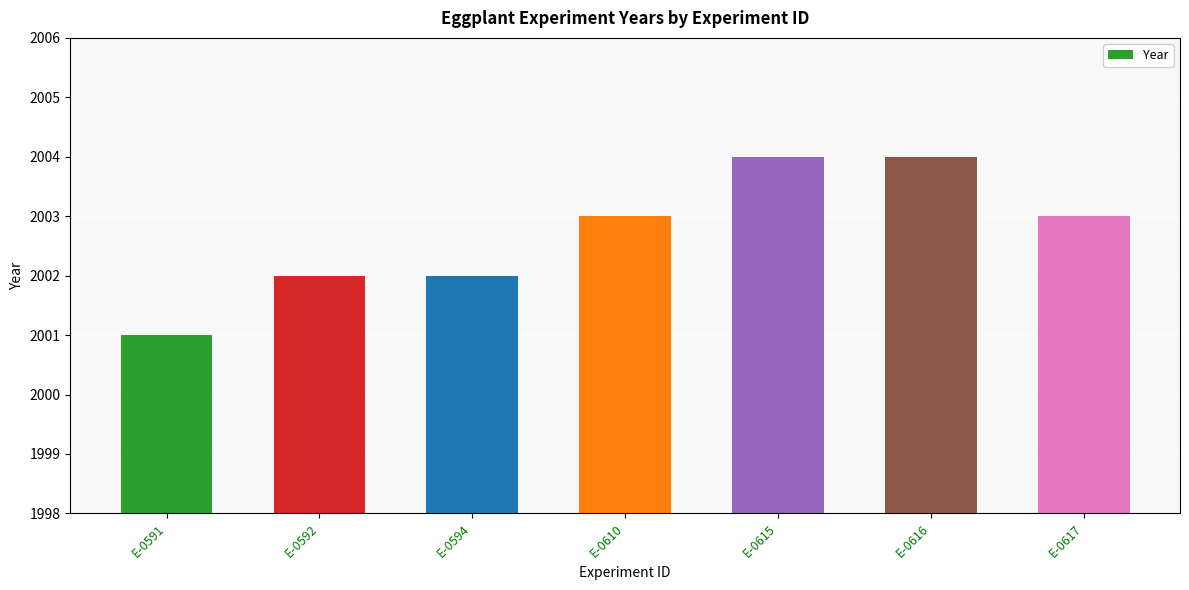

The value at E-0610 is 3178. True or false?

False